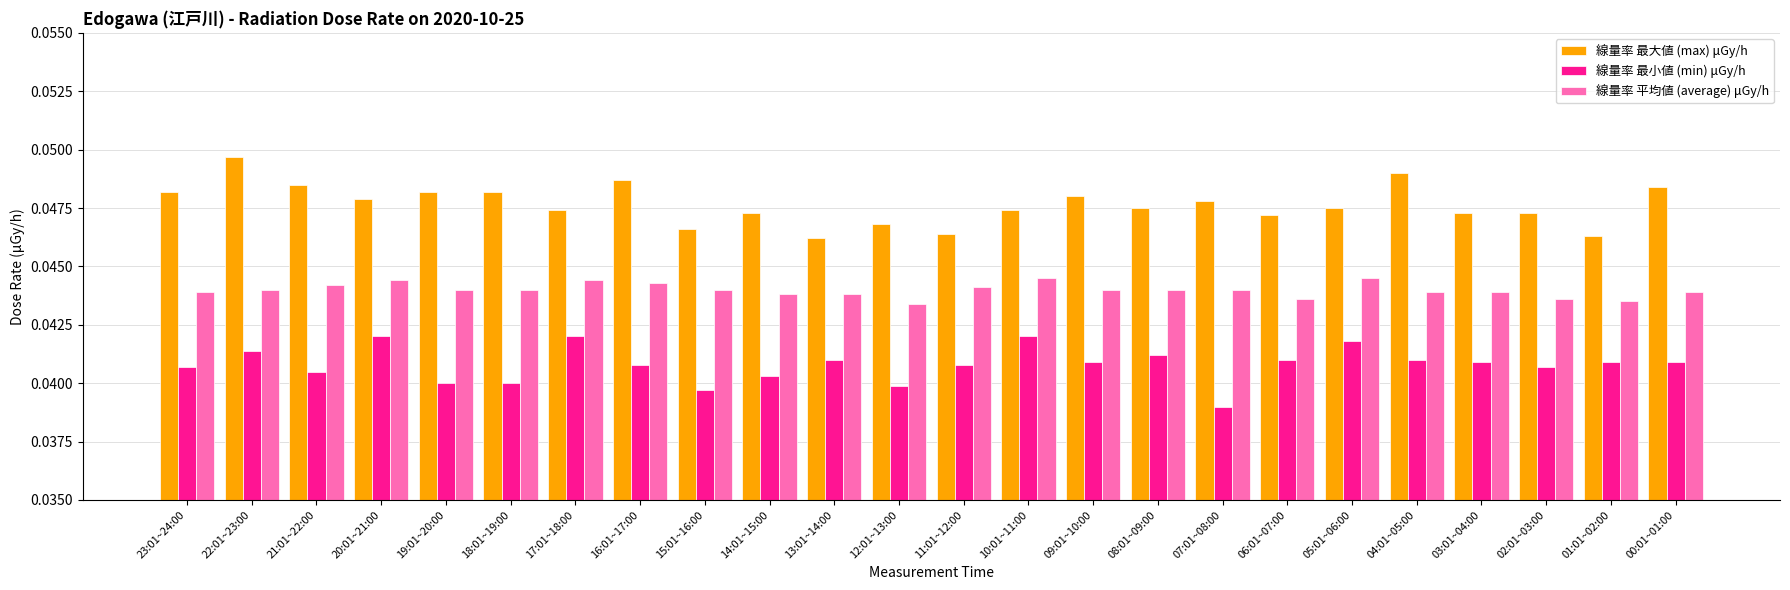

What is the sum of the 線量率 平均値 (average) μGy/h values at 05:01~06:00 and 01:01~02:00?

0.1